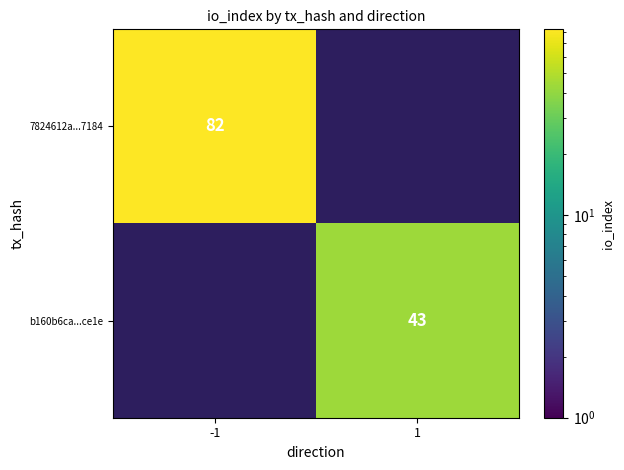

Is it true that b160b6ca...ce1e equals 43 at 1?

True